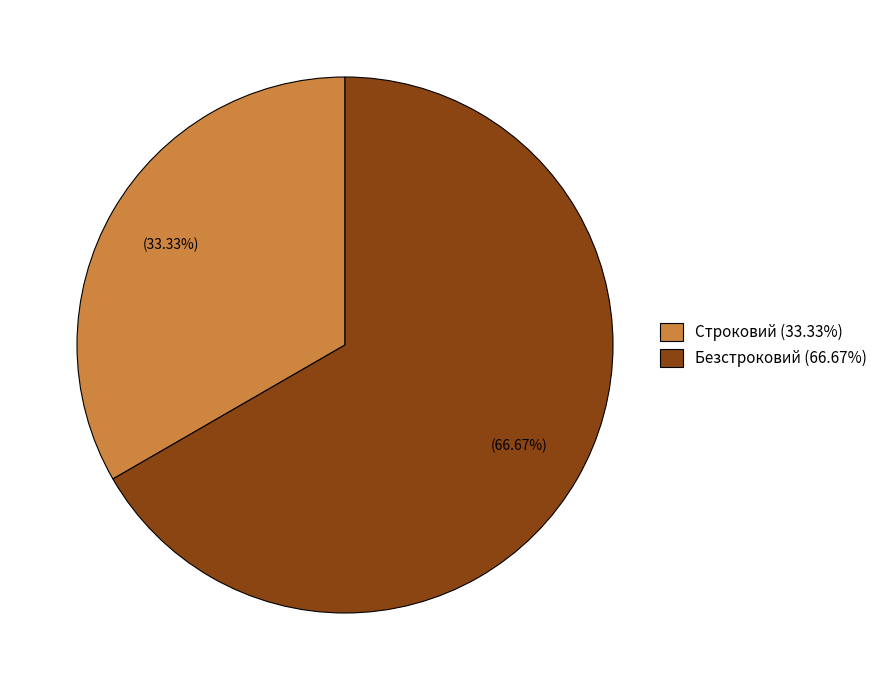

The Строковий slice represents 33% of the pie. True or false?

True